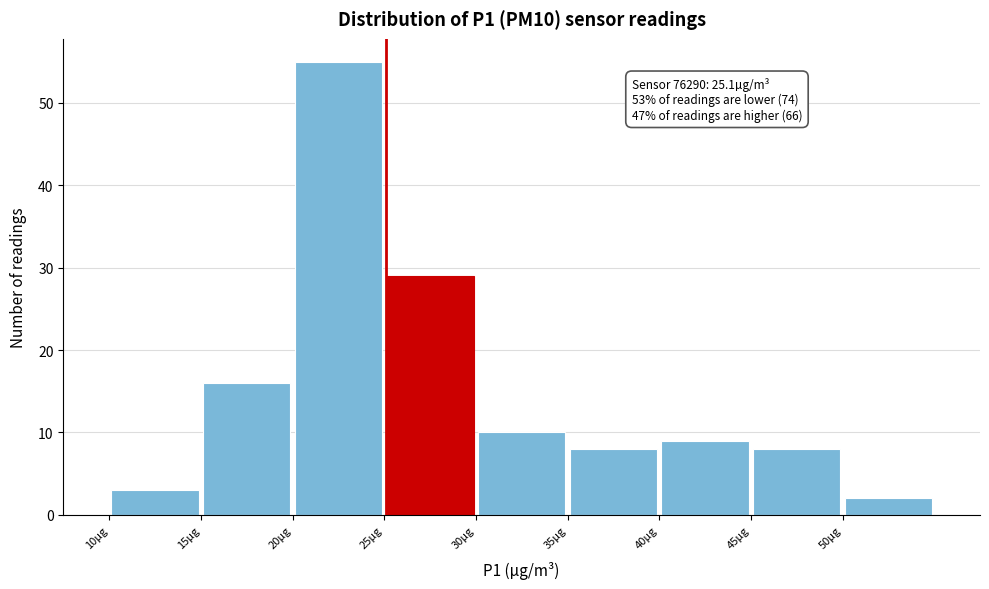

Which range on the x-axis has the tallest bar?

20 to 25